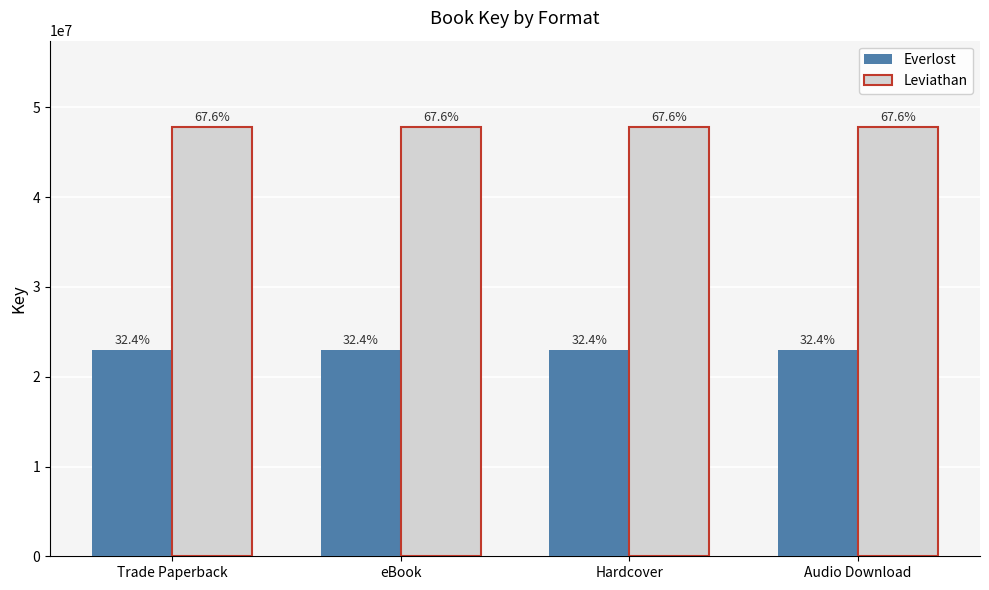

How many bars are there in each group?

2